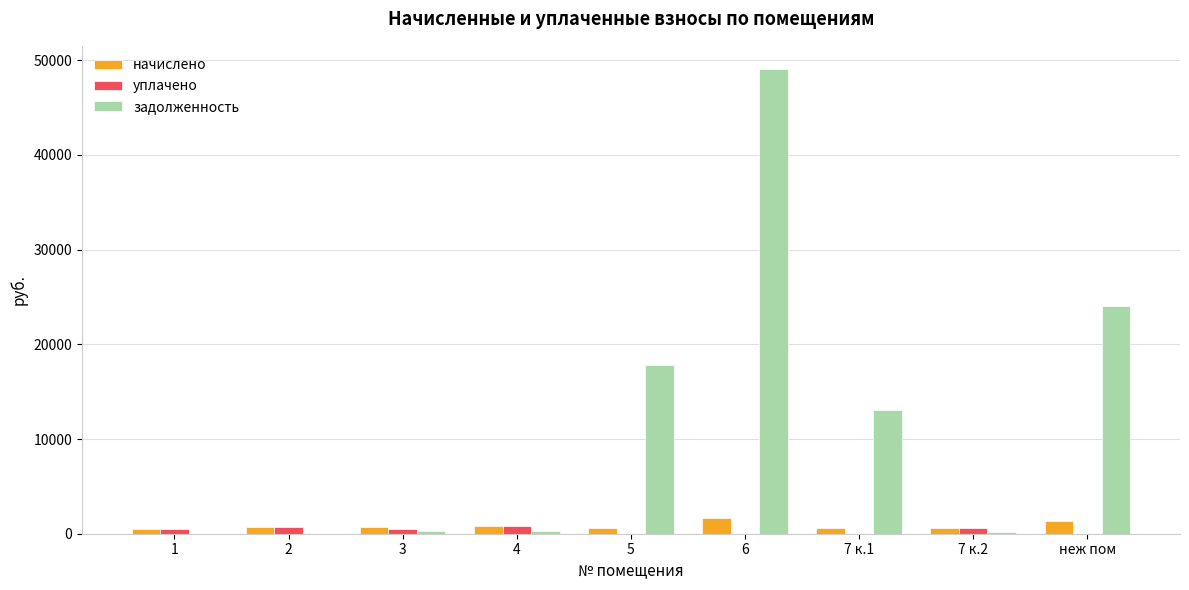

The value of задолженность at 5 is 17827.1. True or false?

True